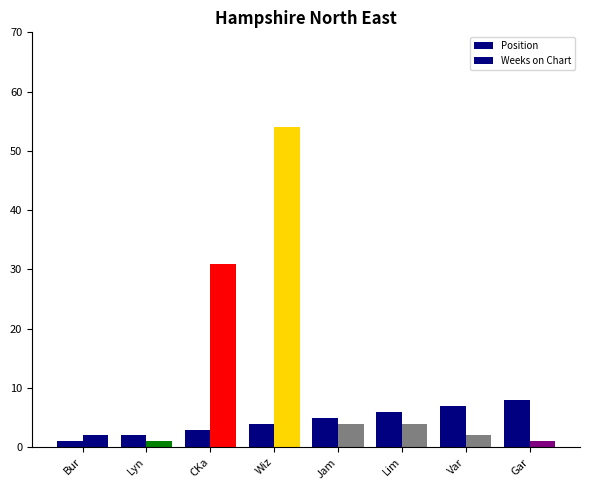

Rank the series by their average value, from highest to lowest.

Weeks on Chart, Position